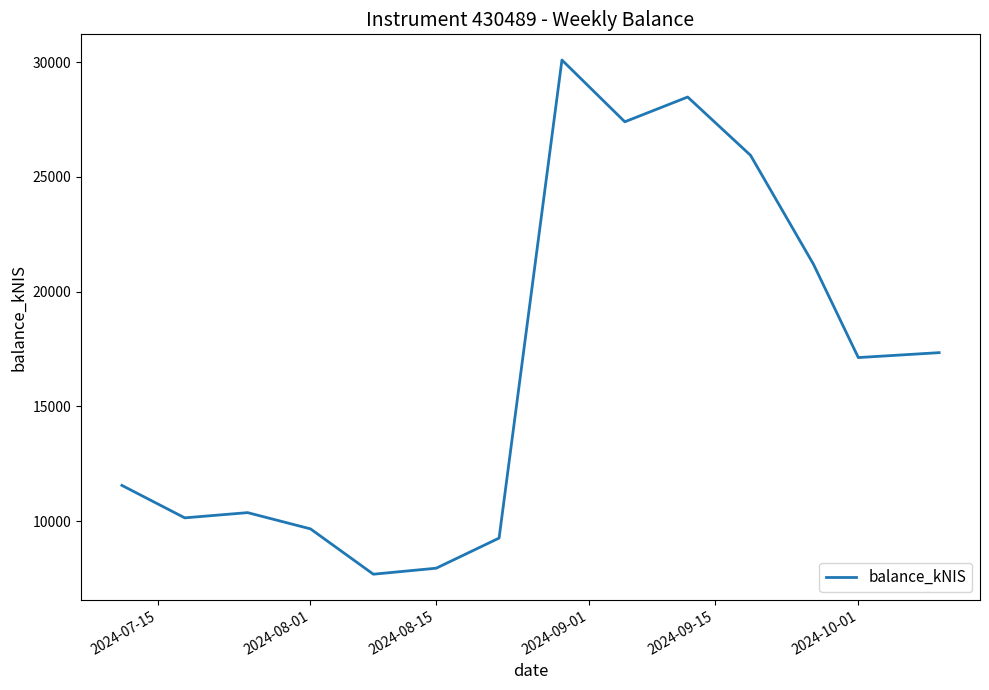

How many values exceed 17126?

7